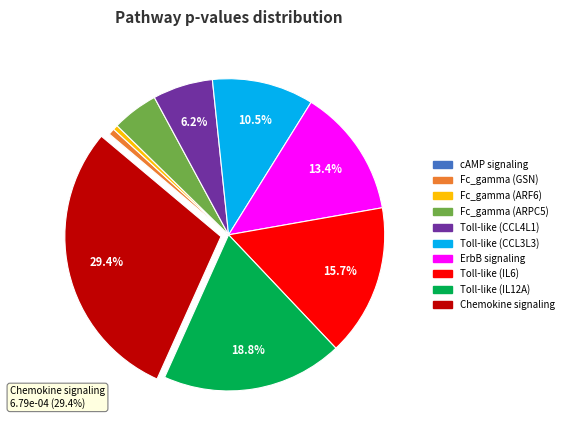

To the nearest percent, what portion does Fc_gamma_R_mediated_phagocytosis (GSN) represent?

1%